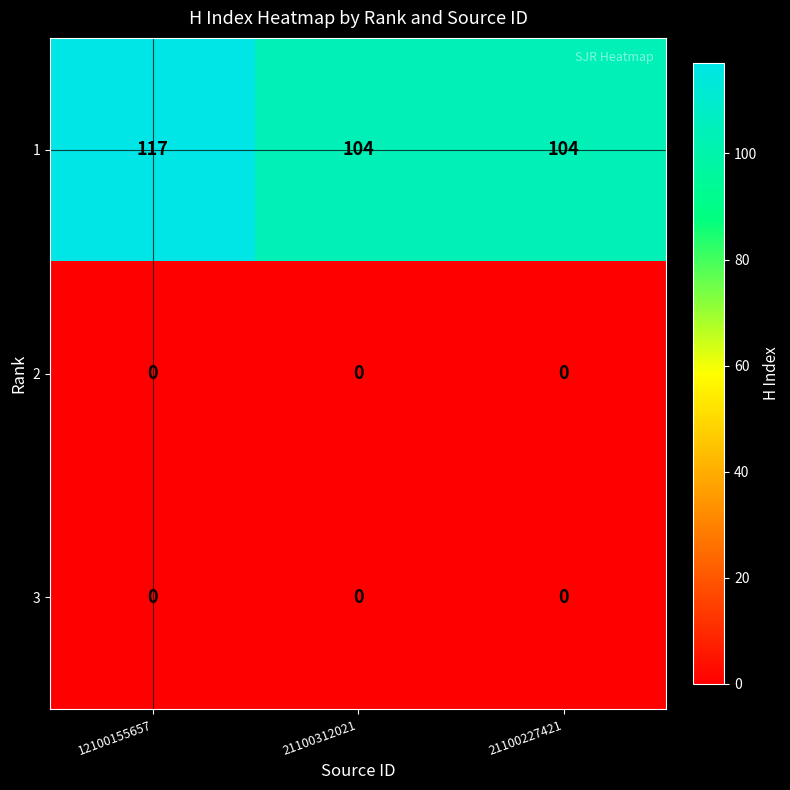

Reading right to left, what are all the values shown in this chart?

1: 21100227421=104	21100312021=104	12100155657=117
2: 21100227421=0	21100312021=0	12100155657=0
3: 21100227421=0	21100312021=0	12100155657=0